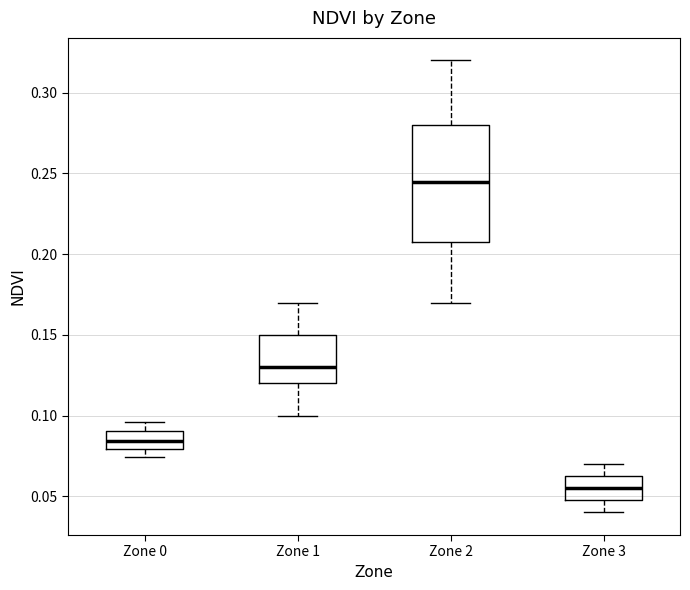

Reading left to right, read every box against the y-axis: the position of its median line, the range the box covers, and the ends of its whiskers. The values are not printed on the chart, so give them approximately, as read against the axis.

Zone 0: median 0.085, box 0.080 to 0.090, whiskers 0.075 to 0.095
Zone 1: median 0.130, box 0.120 to 0.150, whiskers 0.100 to 0.170
Zone 2: median 0.245, box 0.210 to 0.280, whiskers 0.170 to 0.320
Zone 3: median 0.055, box 0.050 to 0.065, whiskers 0.040 to 0.070